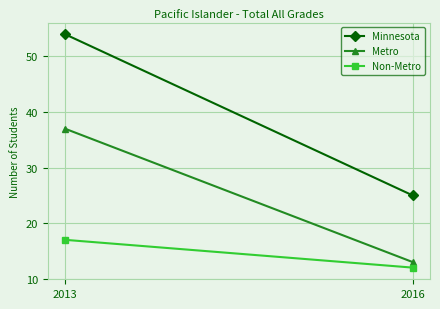

Where is Non-Metro nearest to the value 14?

2016